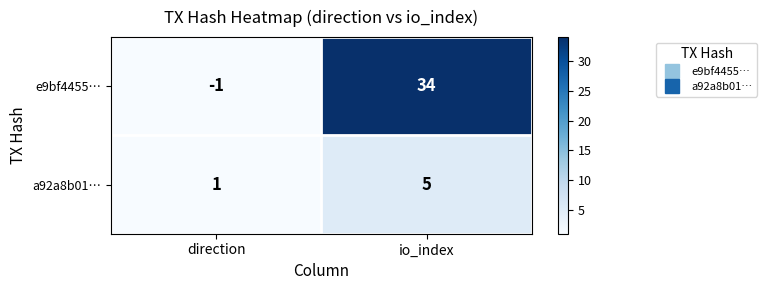

Reading left to right, extract all data points from this chart.

e9bf4455…: direction=-1	io_index=34
a92a8b01…: direction=1	io_index=5